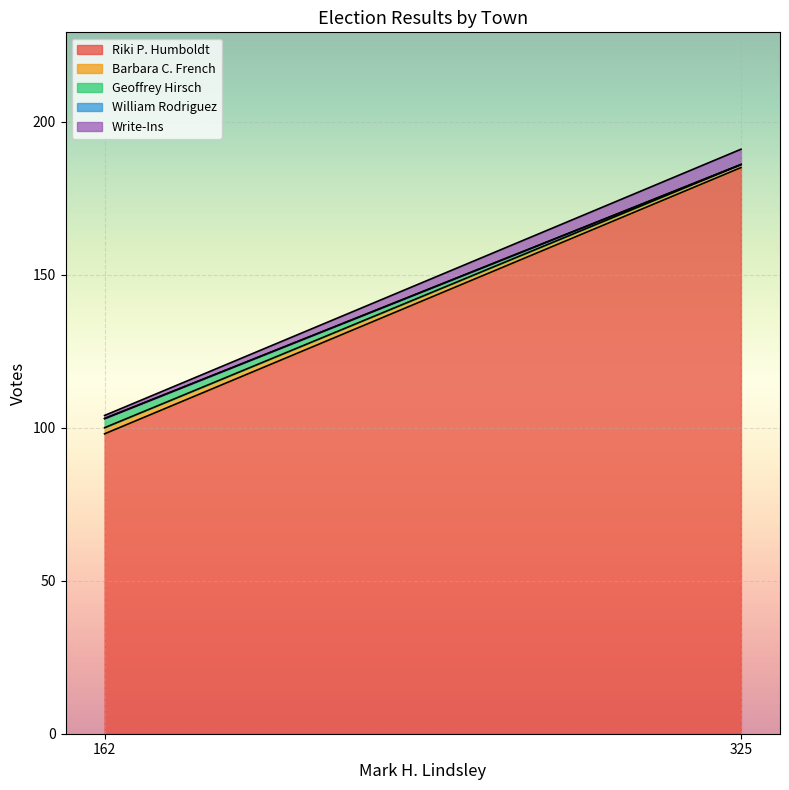

Is it true that Riki P. Humboldt equals 93 at 325?

False